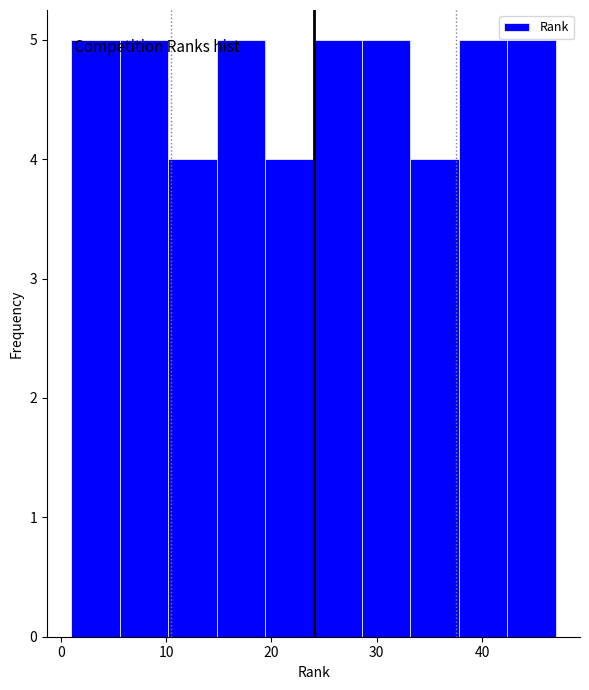

Reading left to right, transcribe this chart: for each bar, give the range it covers on the x-axis and its height. Neither the bar edges nor the heights are printed on the chart, so give them approximately, as read against the axes.

1.0 to 5.6: 5
5.6 to 10.2: 5
10.2 to 14.8: 4
14.8 to 19.4: 5
19.4 to 24.0: 4
24.0 to 28.6: 5
28.6 to 33.2: 5
33.2 to 37.8: 4
37.8 to 42.4: 5
42.4 to 47.0: 5